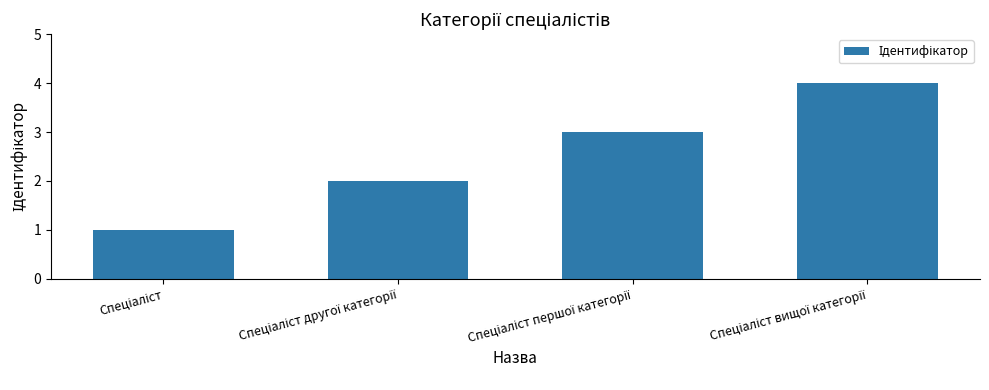

What is the greatest value displayed?

4